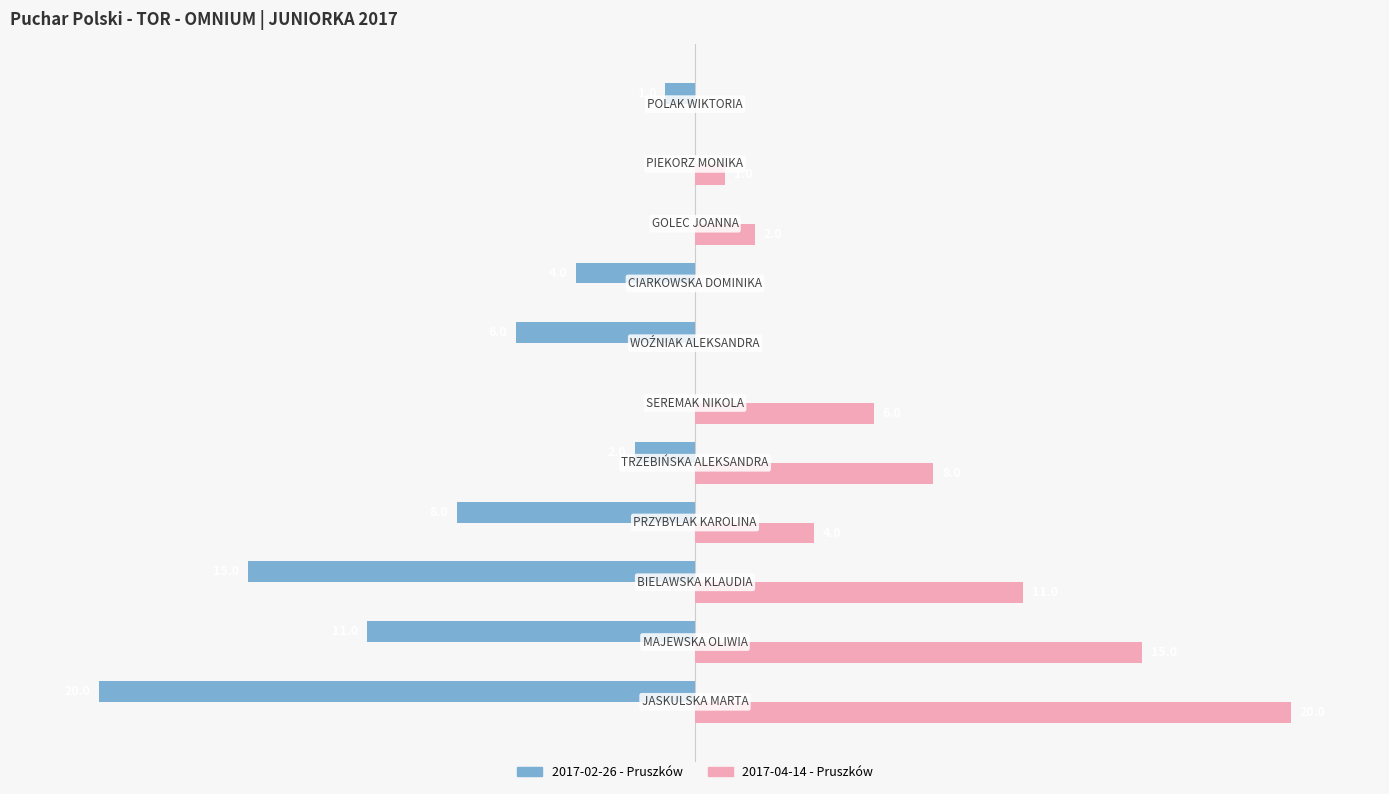

Which series has the largest total across all categories?

2017-04-14 - Pruszków